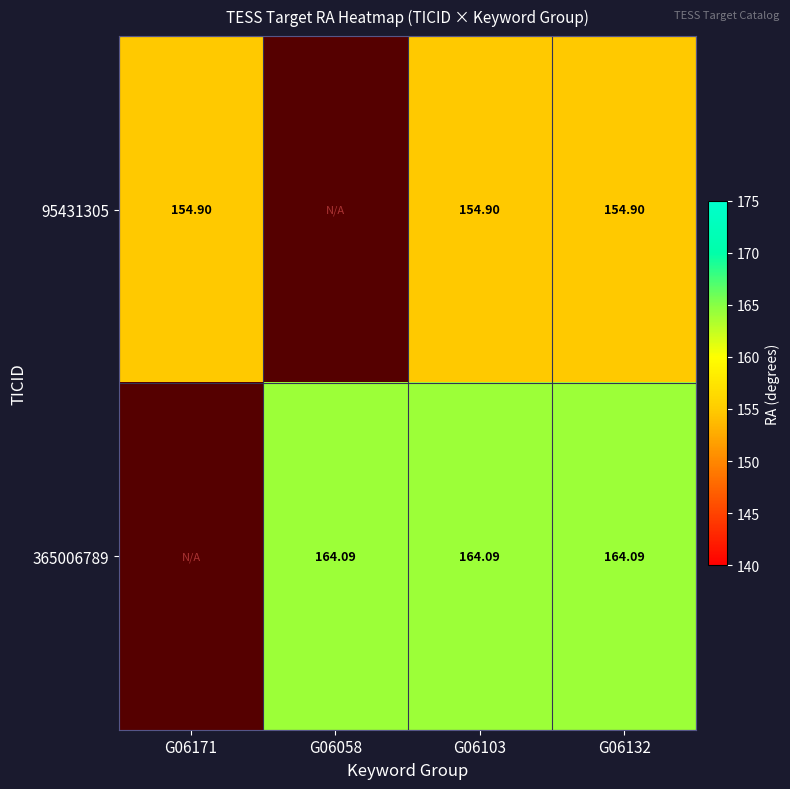

Is the value of 365006789 at G06058 greater than the value of 95431305 at G06132?

Yes